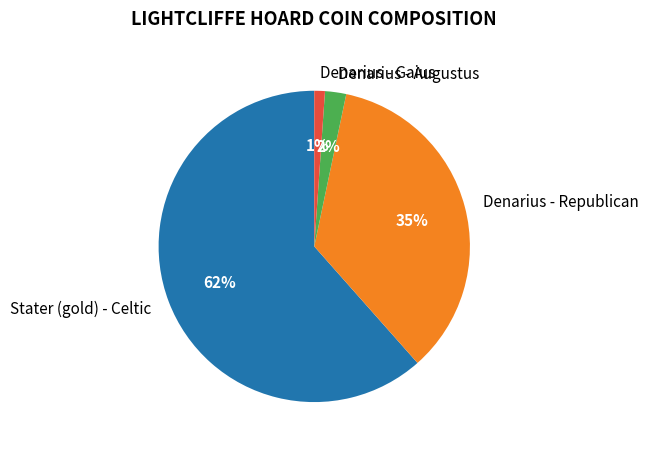

Combined, do Denarius - Gaius and Stater (gold) - Celtic account for over 50%?

Yes